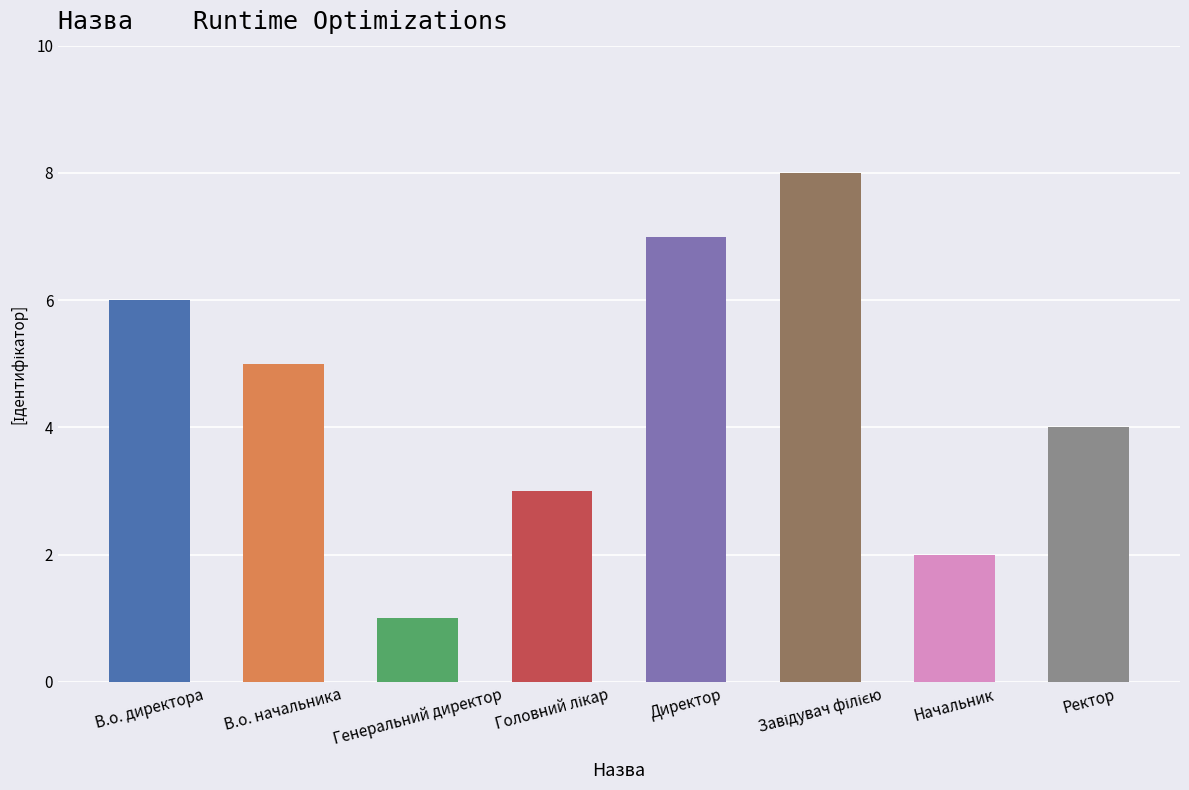

Is it true that the value at Директор is 7?

True